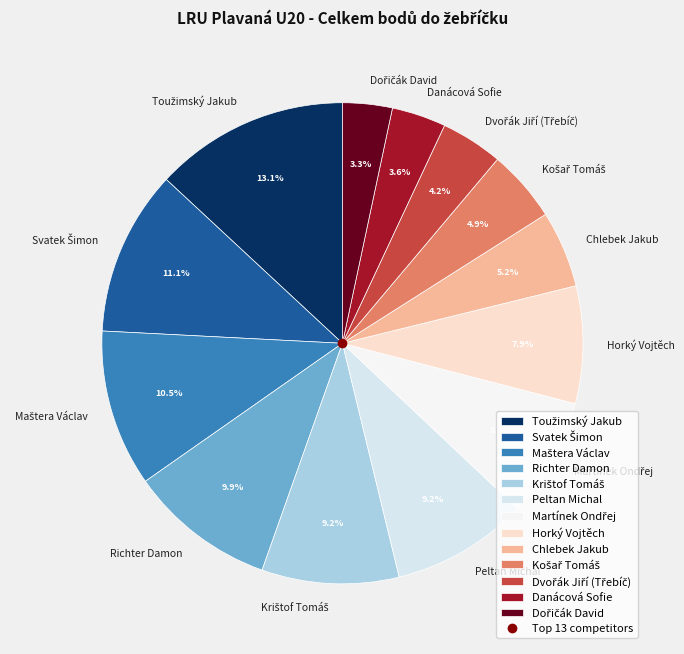

What percentage do Danácová Sofie and Peltan Michal together represent?

12.8%